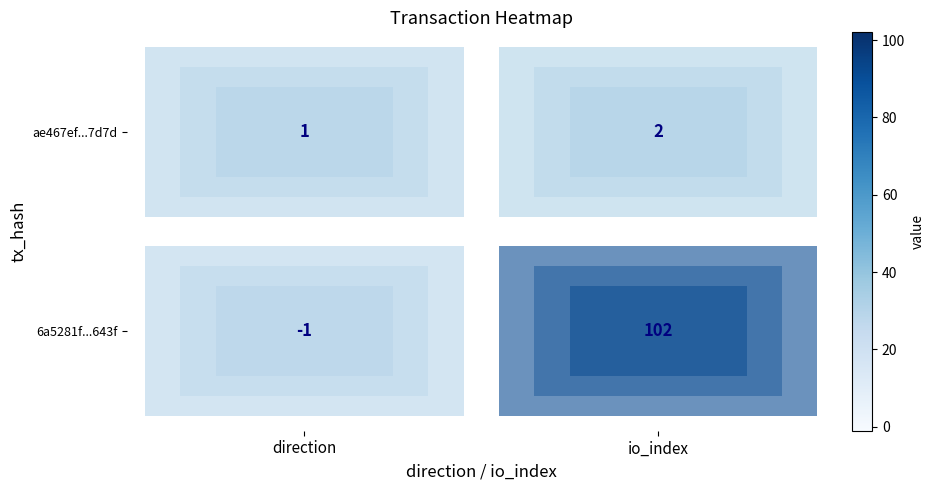

Rank the series at direction from highest to lowest value.

ae467ef...7d7d, 6a5281f...643f